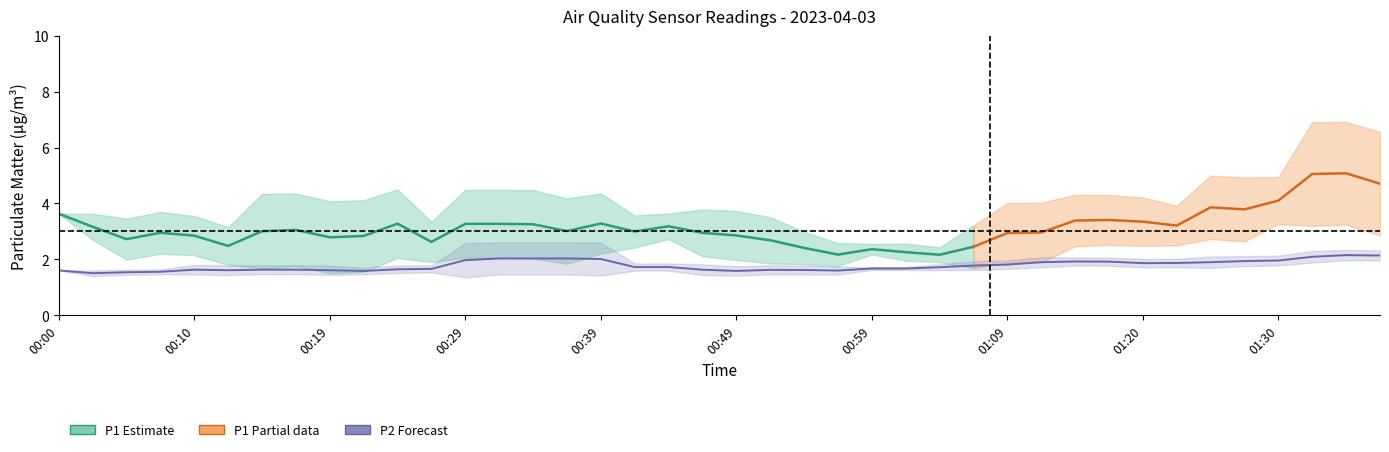

What is the difference between the highest and lowest values at 00:07?

2.0